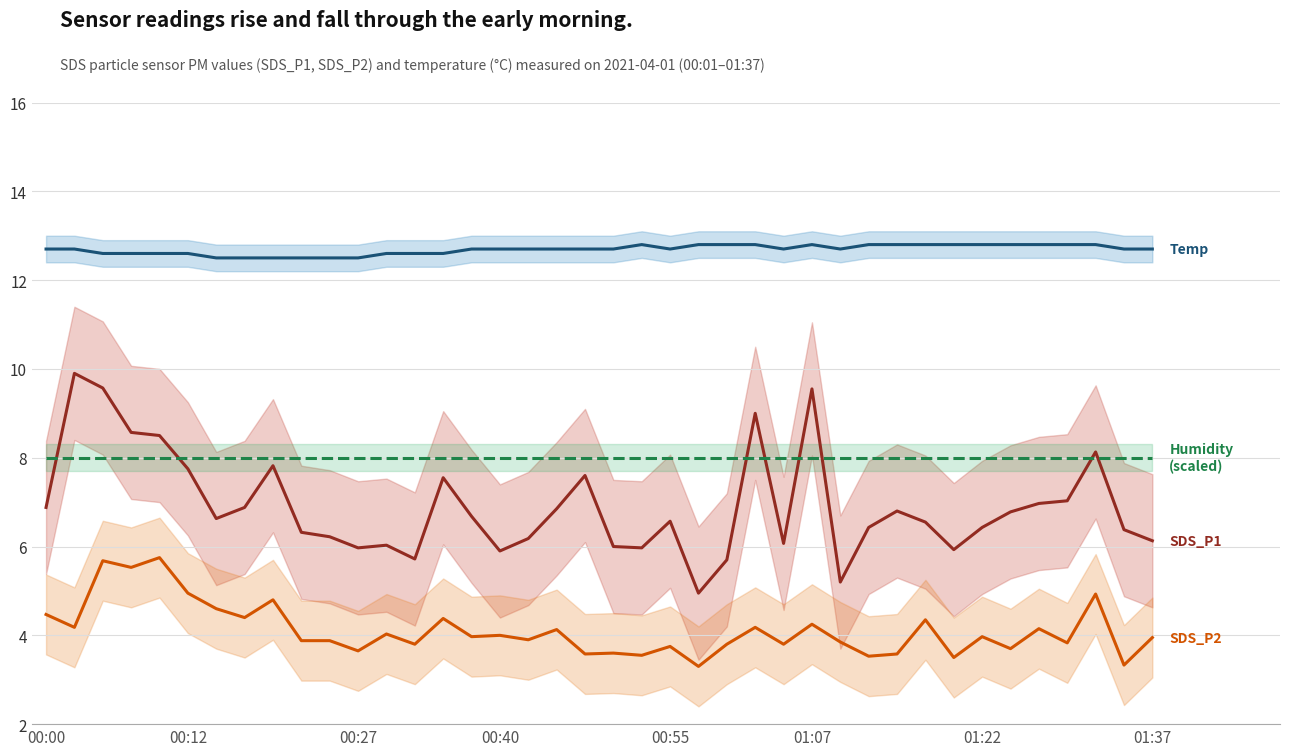

What are all the series names shown in the legend?

SDS_P1, SDS_P2, Temp (°C), Humidity (scaled)